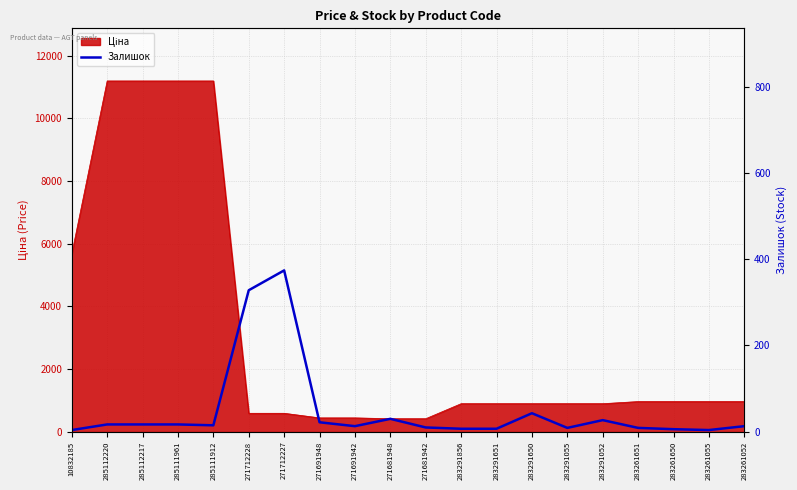

What is the label of the 12th point from the left?

283291856